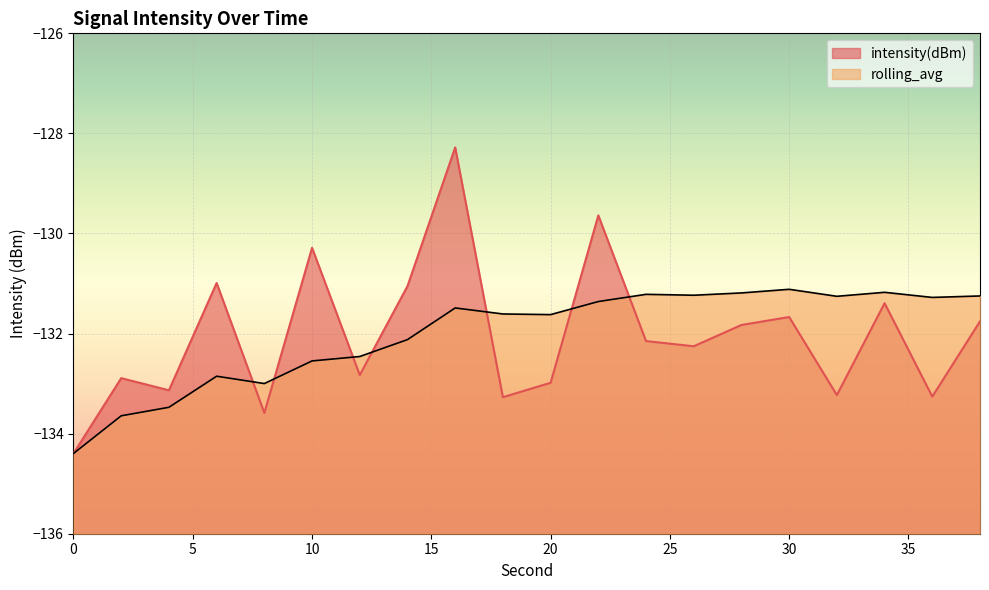

Which series ends up on top after the final intersection of rolling_avg and intensity(dBm)?

rolling_avg